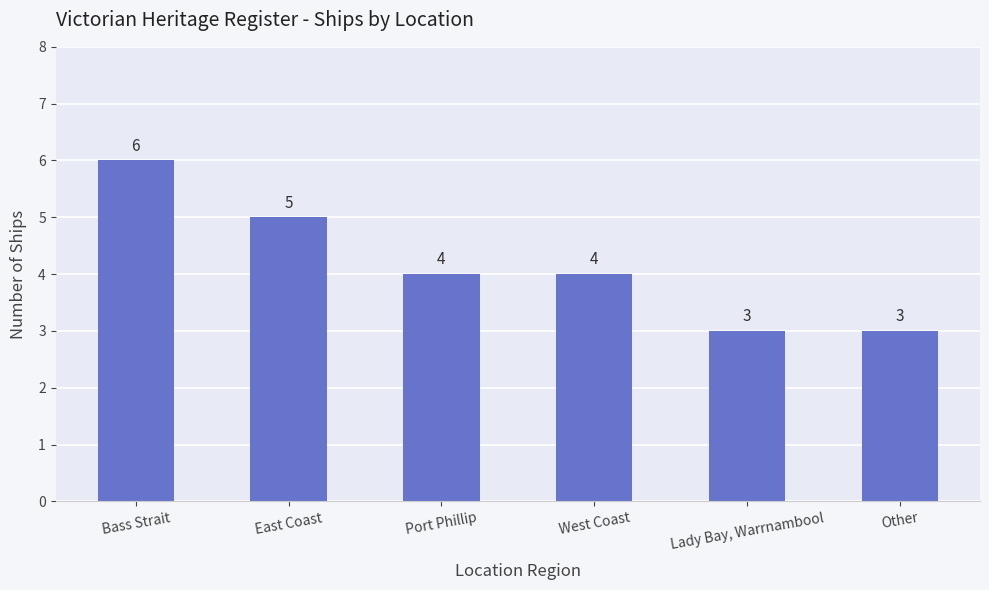

What is the value of the 2nd bar from the left?

5